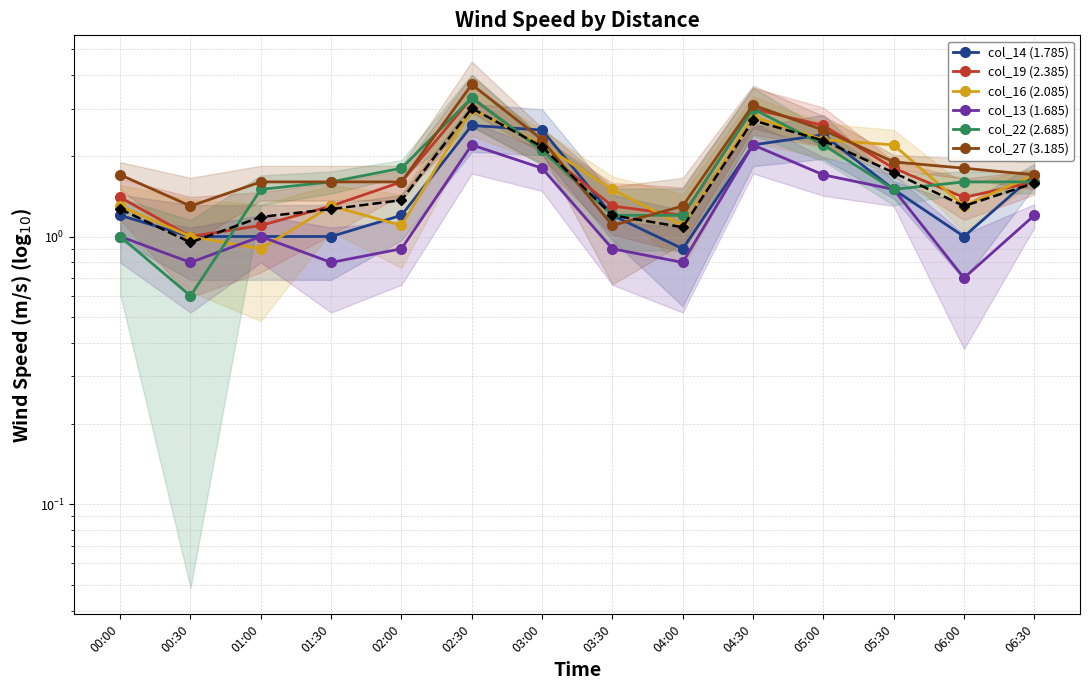

Is it true that col_19 (2.385) equals 1.6 at 06:30?

True